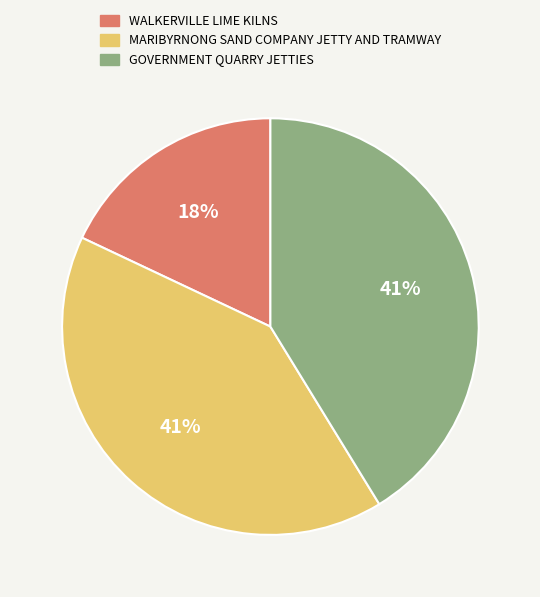

Which category has the smallest portion of the pie?

WALKERVILLE LIME KILNS